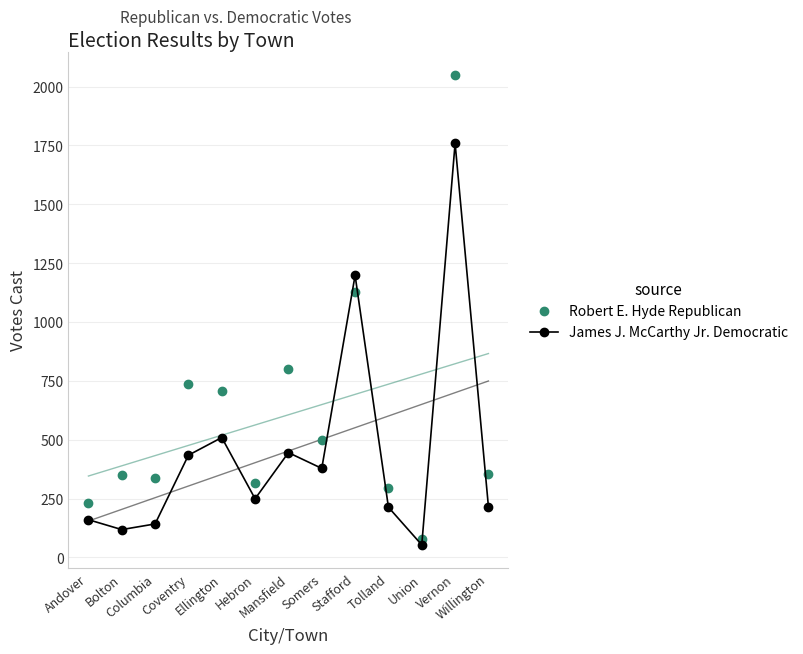

What is the label of the 11th point from the right?

Columbia